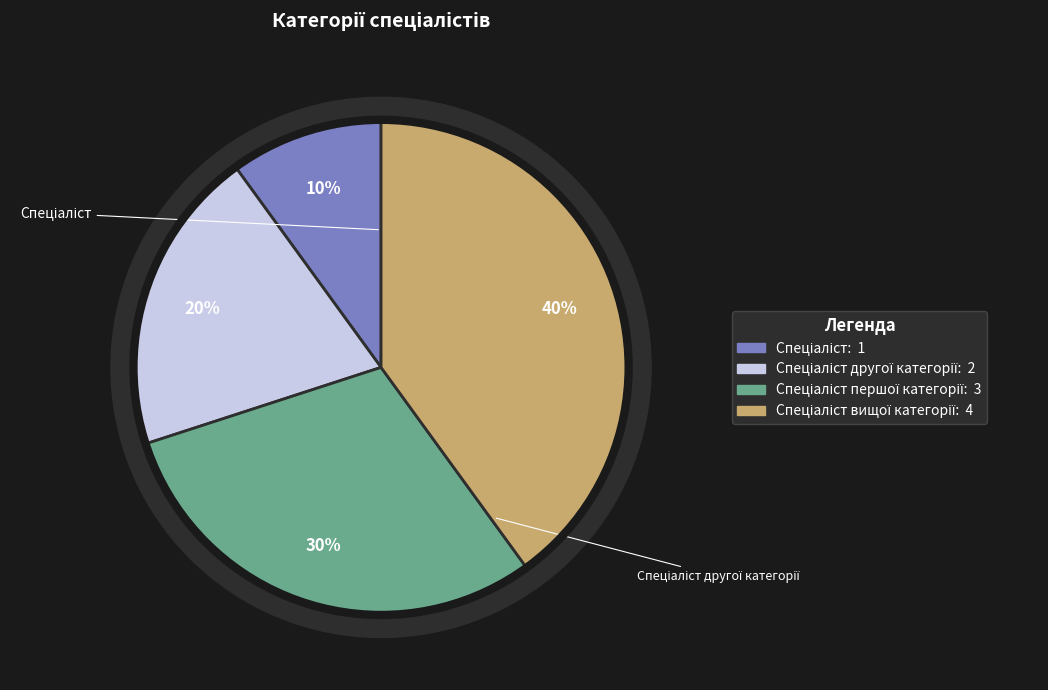

Count the number of slices in the pie.

4